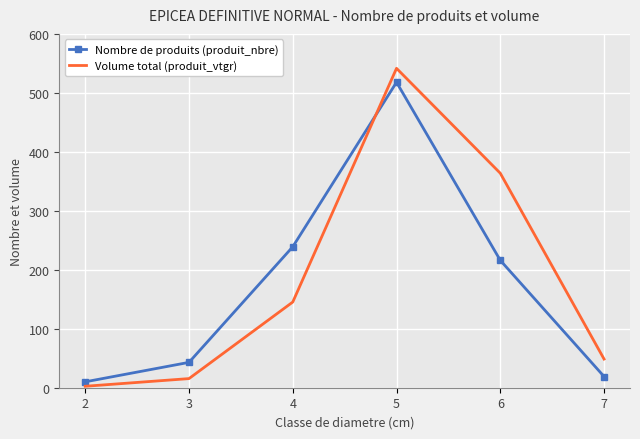

Which series has the largest range (max minus min)?

Volume total (produit_vtgr)